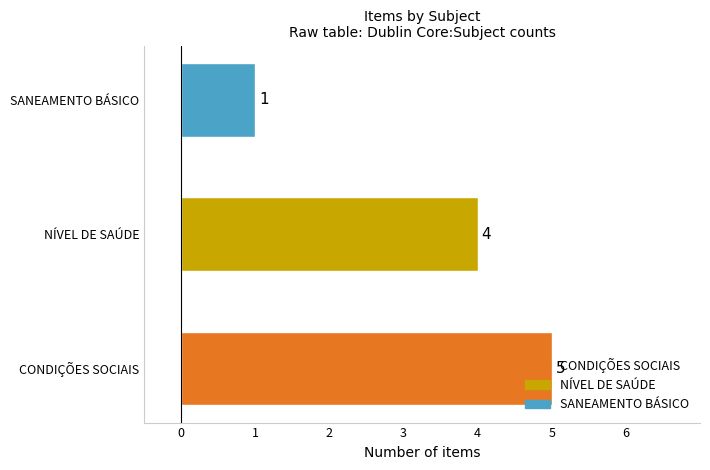

At which category does the chart reach its minimum across all series?

SANEAMENTO BÁSICO